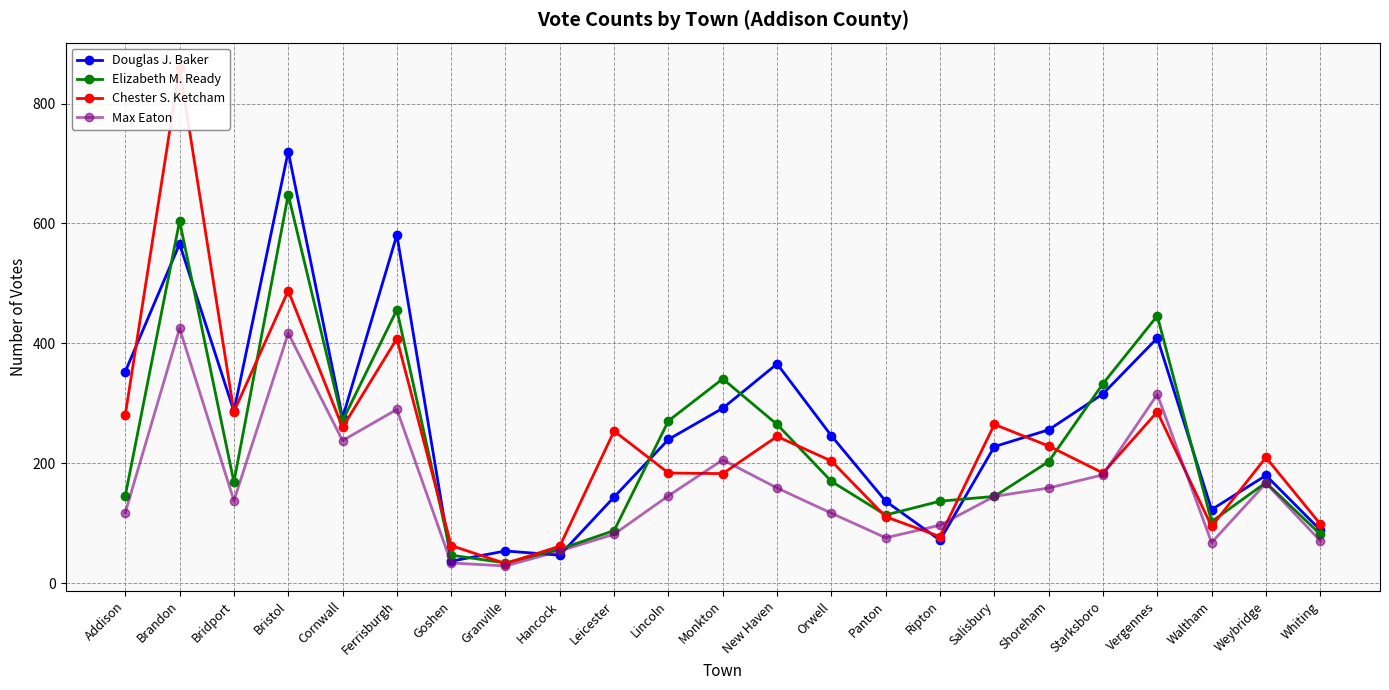

Reading right to left, transcribe all the data shown in this chart.

Douglas J. Baker: 89	180	123	409	316	256	228	72	137	246	366	292	240	144	47	54	37	581	276	720	287	566	353
Elizabeth M. Ready: 82	168	103	446	333	203	145	137	114	170	265	341	271	88	57	34	47	456	271	648	169	604	146
Chester S. Ketcham: 99	210	95	286	184	229	265	78	111	204	245	183	184	254	62	33	63	408	260	488	286	860	281
Max Eaton: 71	167	68	315	181	159	145	97	76	117	159	206	146	82	54	29	34	290	238	417	138	425	118